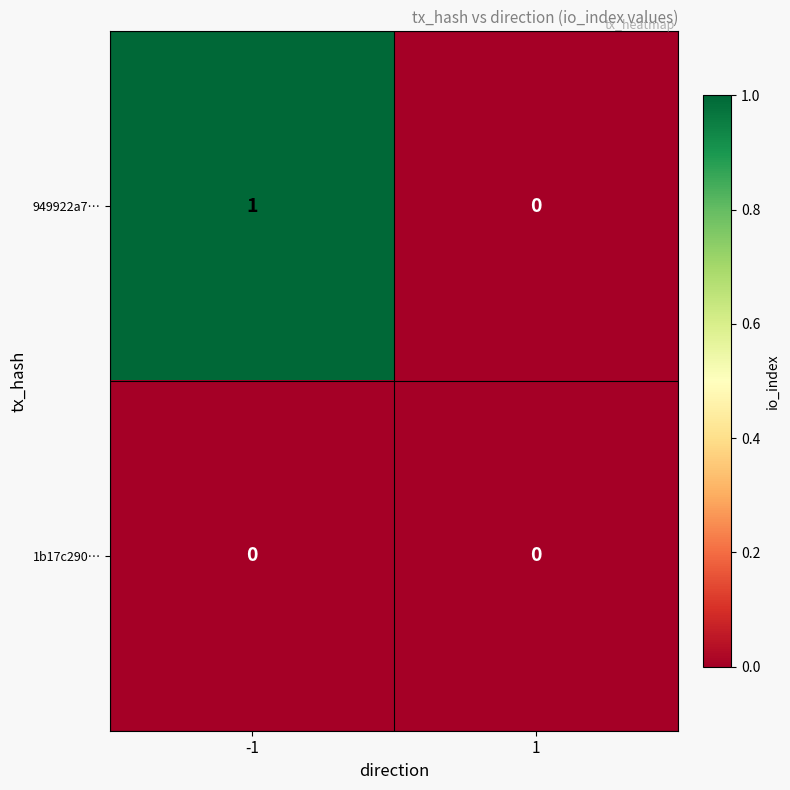

Count the number of data series in this chart.

2